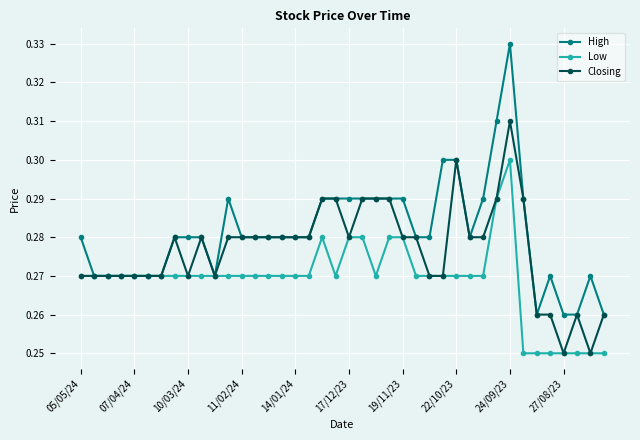

True or false: Closing has more than 1 interior local peaks.

True